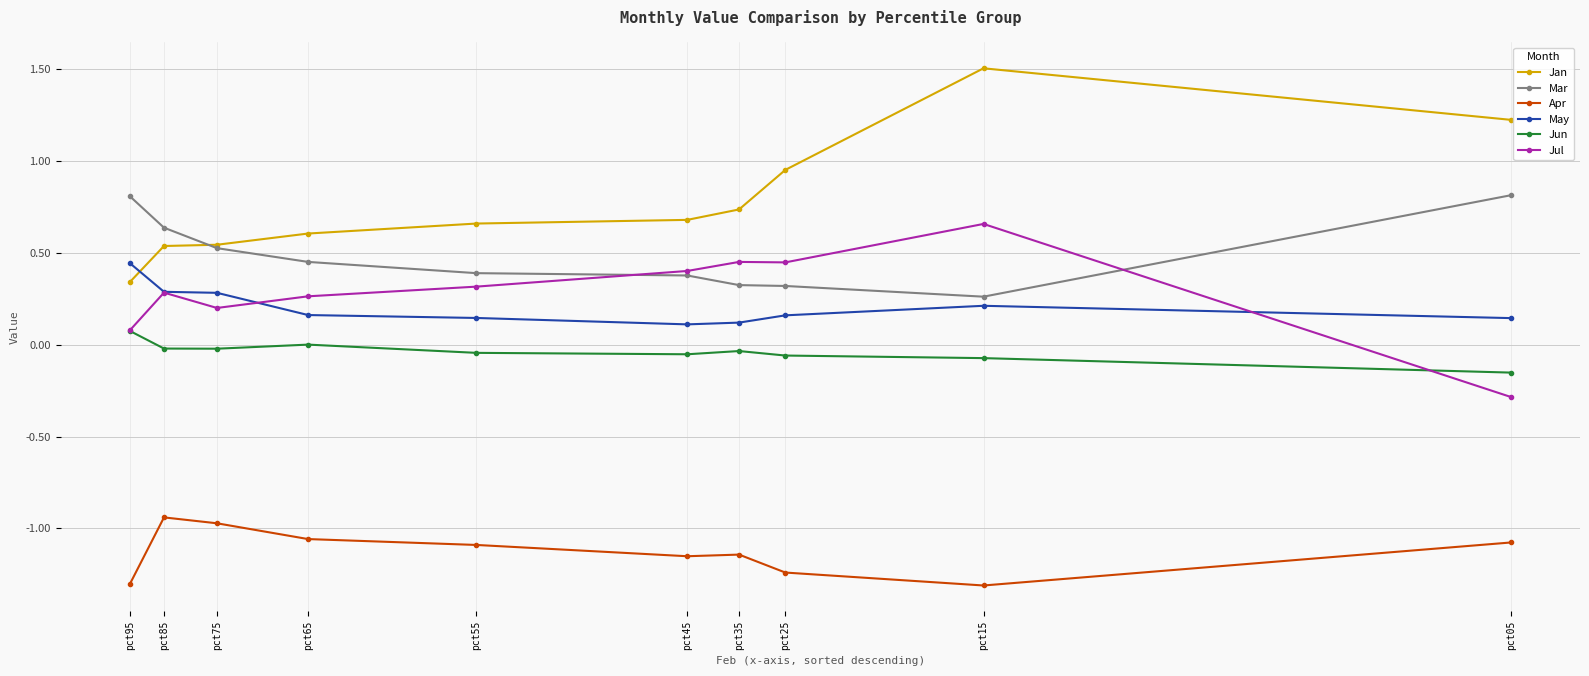

What is the value of the Apr point at the 9th from the left?

-1.3